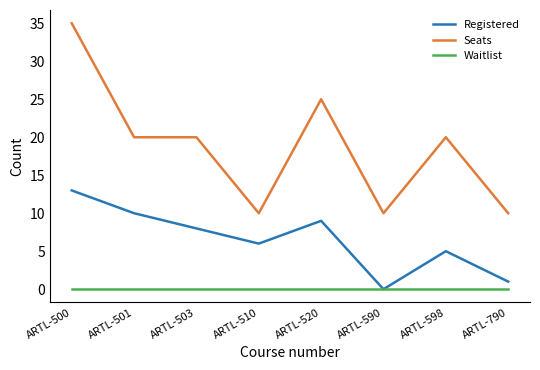

True or false: Seats and Waitlist cross at least once.

False